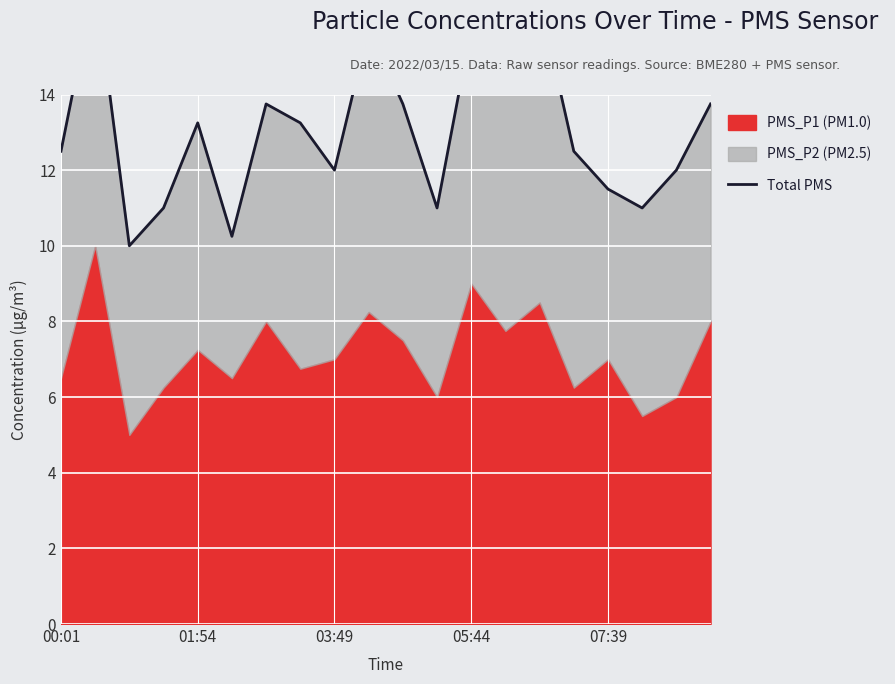

True or false: there are more than 1 points higher than both neighbors.

True